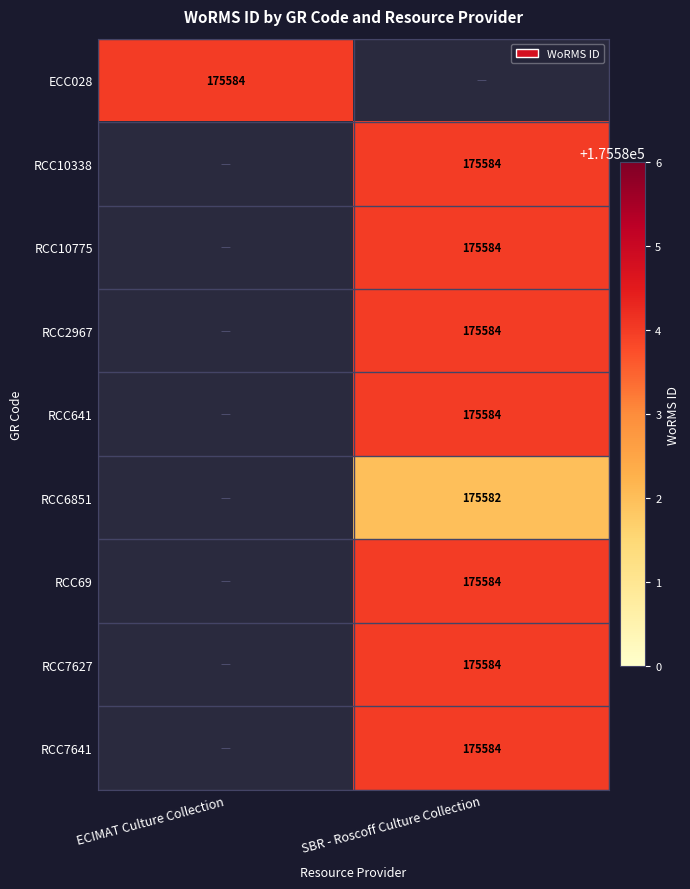

How many distinct data groups are displayed?

9